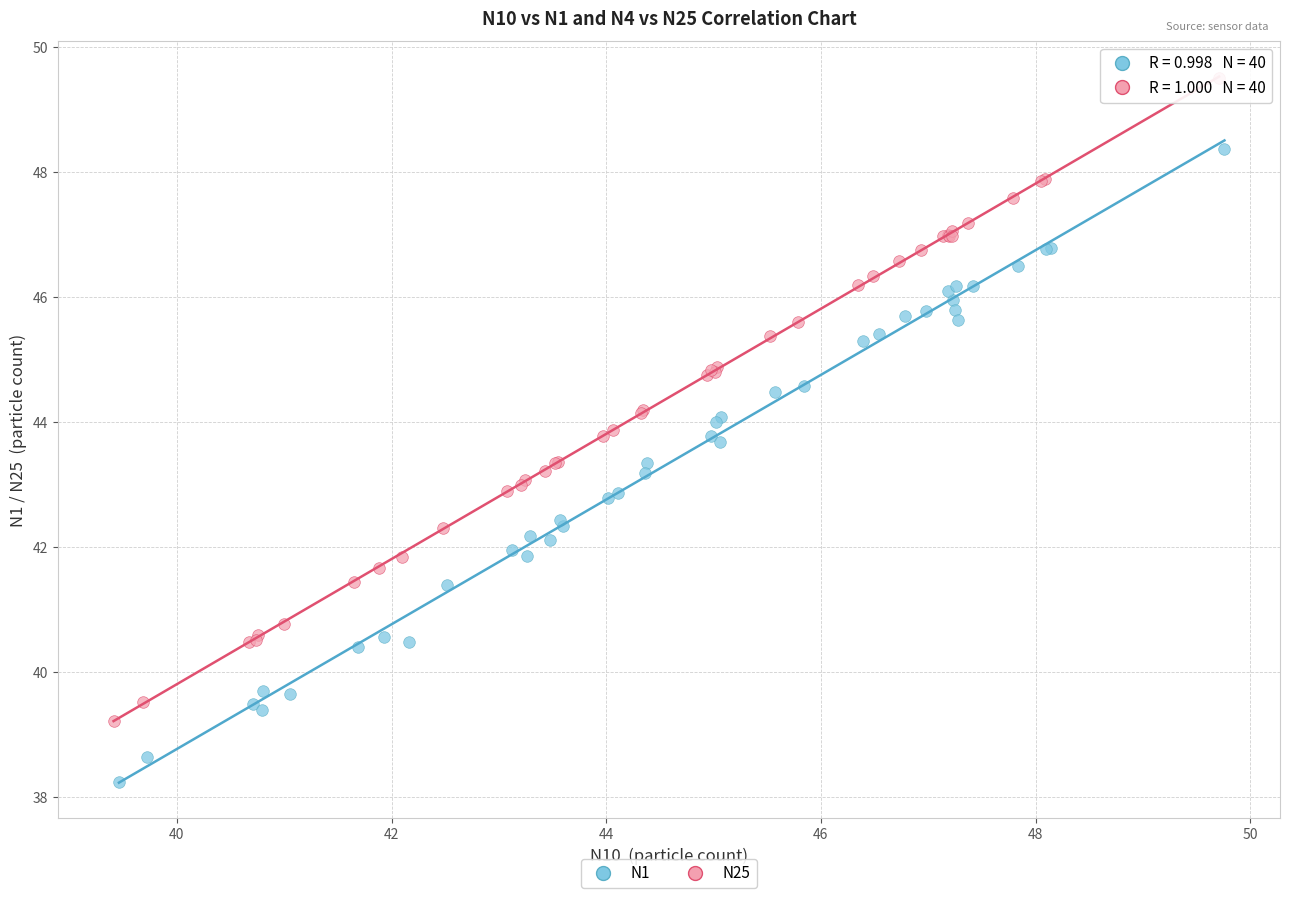

Which series contains the highest Y value?

N25